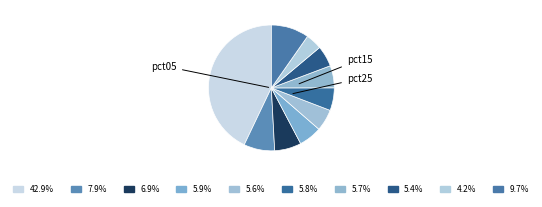

Is there any slice that represents more than half of the pie?

No